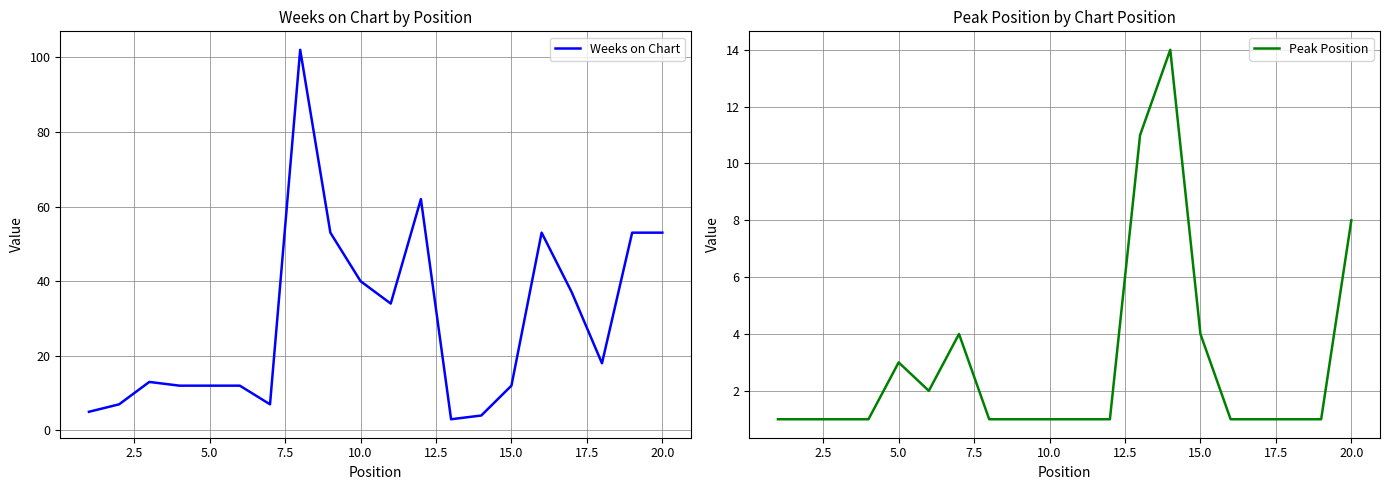

Is it true that Weeks on Chart equals 40 at 10.0?

True